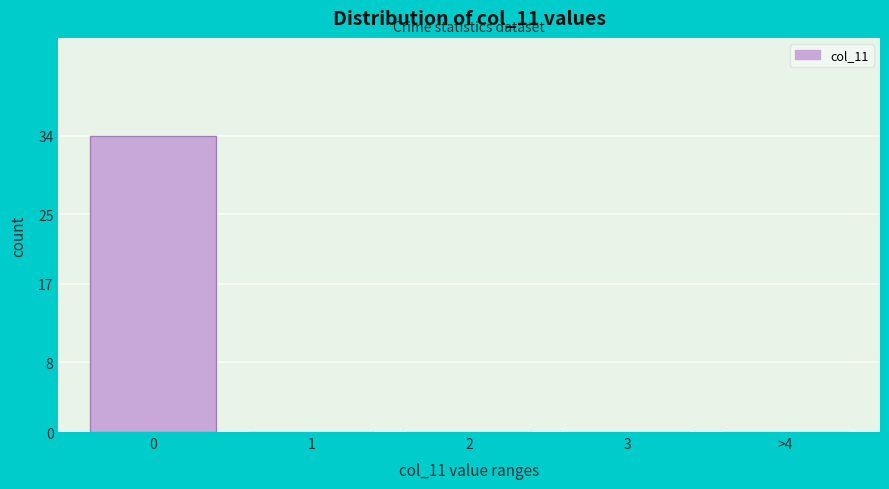

Reading left to right, transcribe all the data shown in this chart.

0=34	1=0	2=0	3=0	>4=0